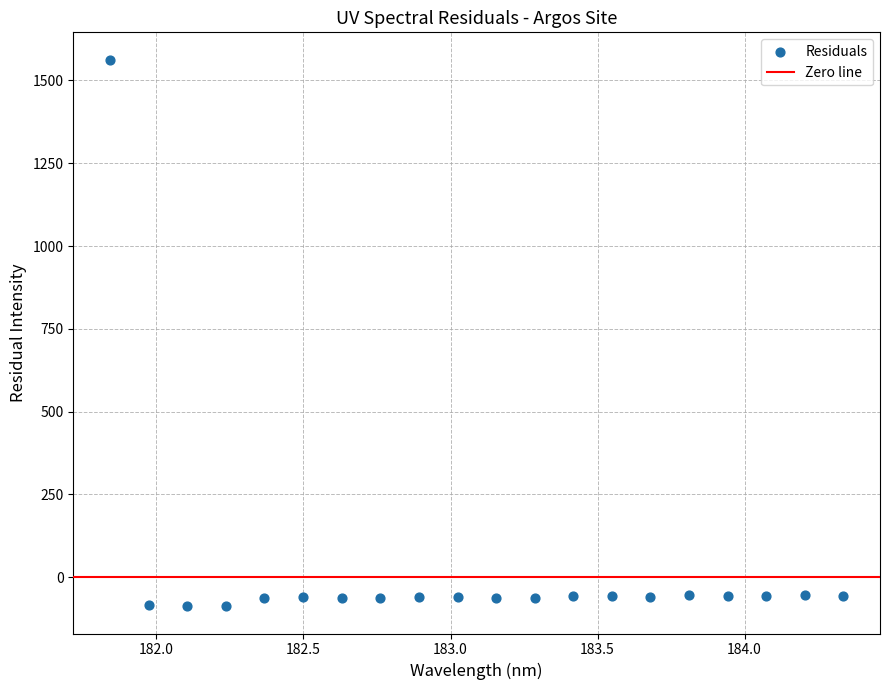

What is the range of X values (max minus min)?

2.5